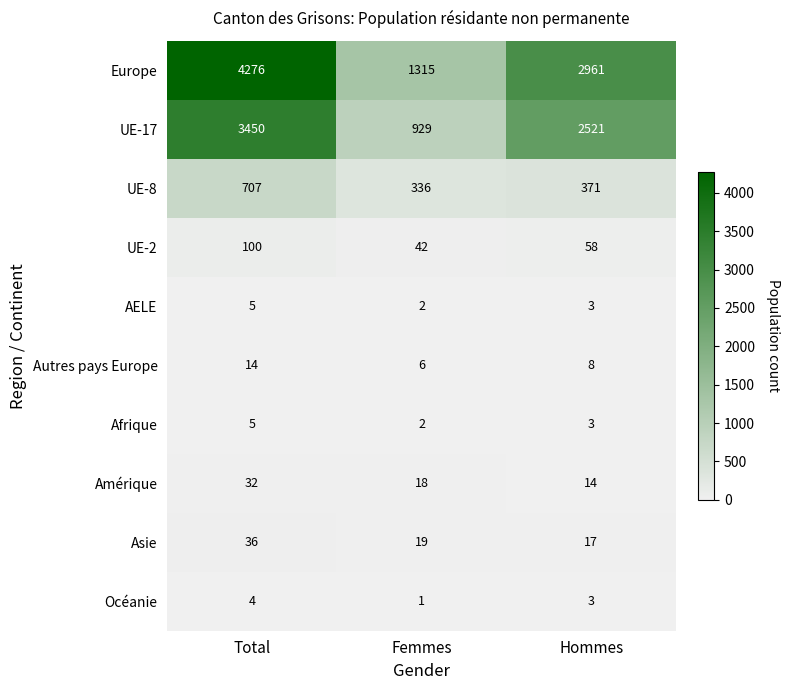

At which category does the chart reach its peak across all series?

Total